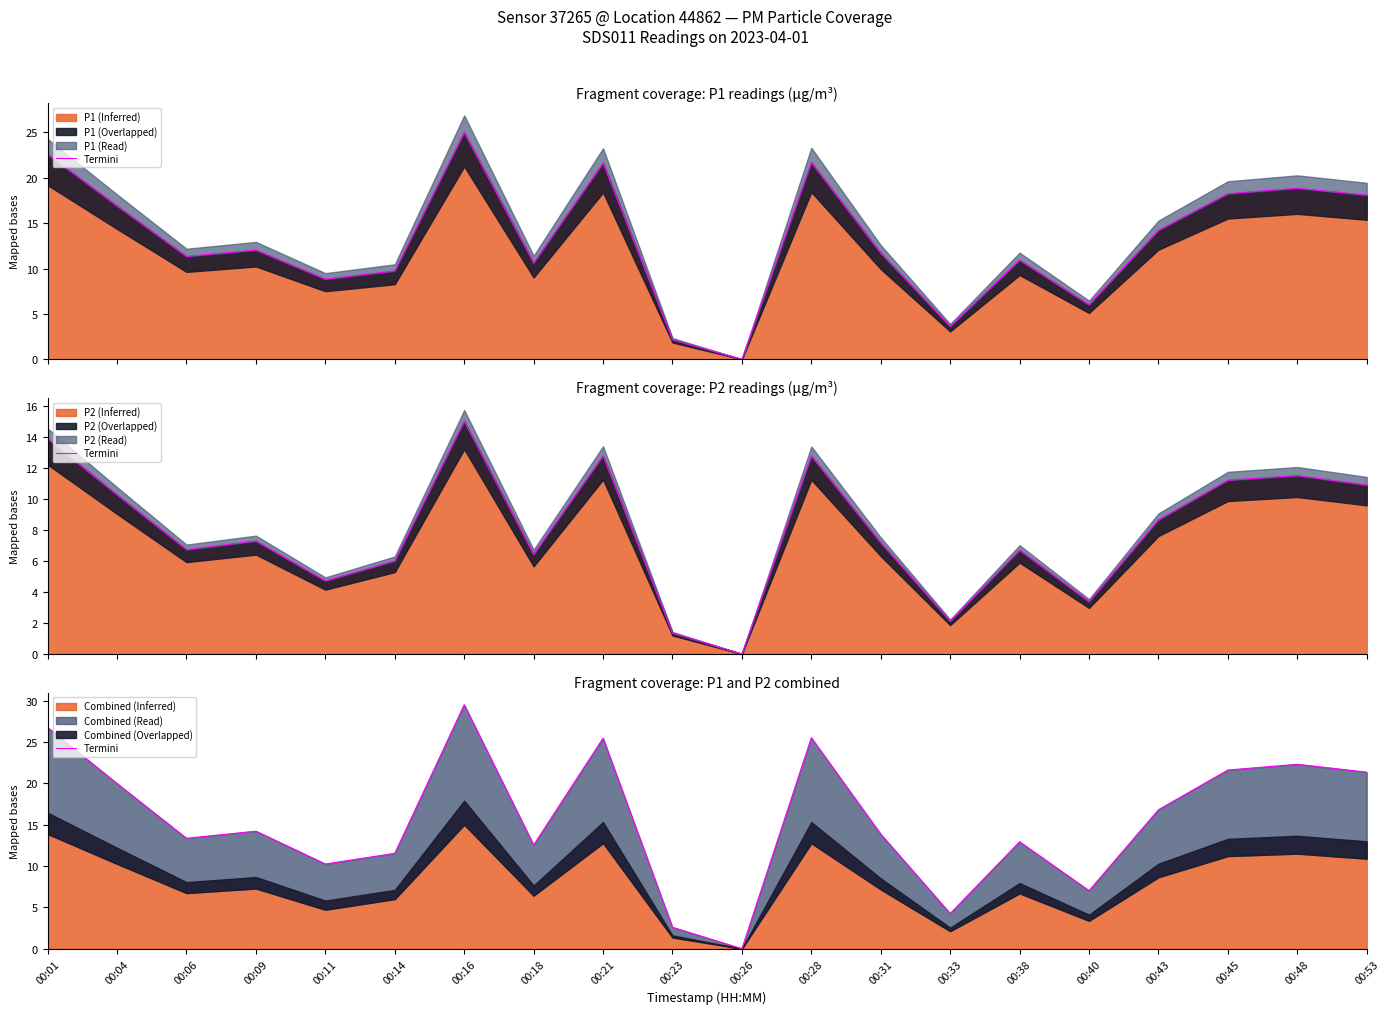

List the labels in order of value, largest first.

00:16, 00:01, 00:28, 00:21, 00:48, 00:45, 00:53, 00:04, 00:43, 00:09, 00:31, 00:06, 00:38, 00:18, 00:14, 00:11, 00:40, 00:33, 00:23, 00:26